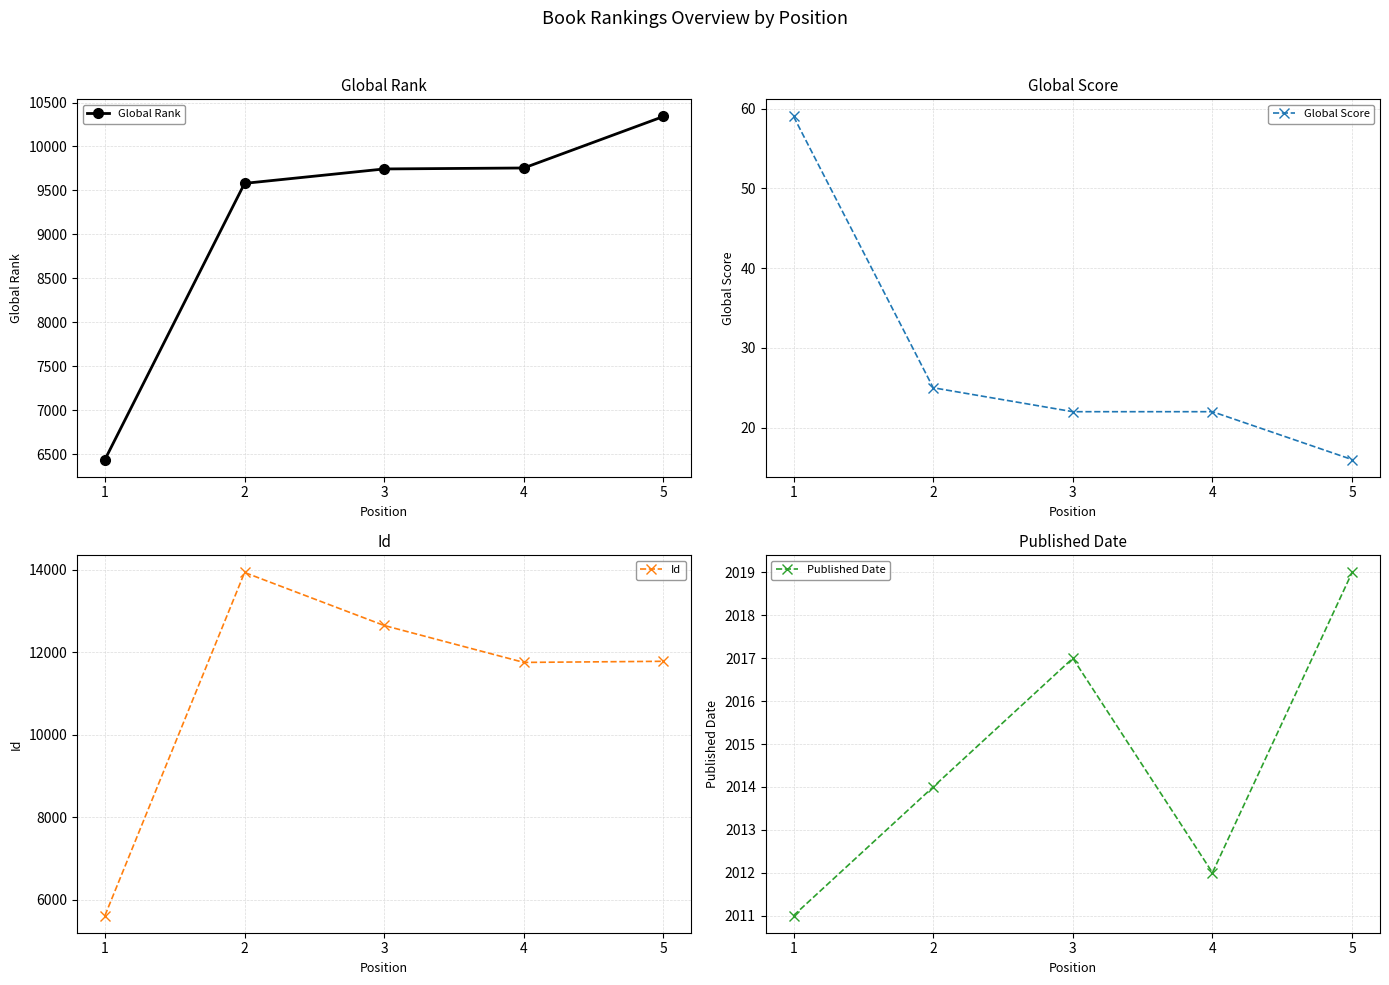

The Global Rank series shows 6437 at 1. True or false?

True